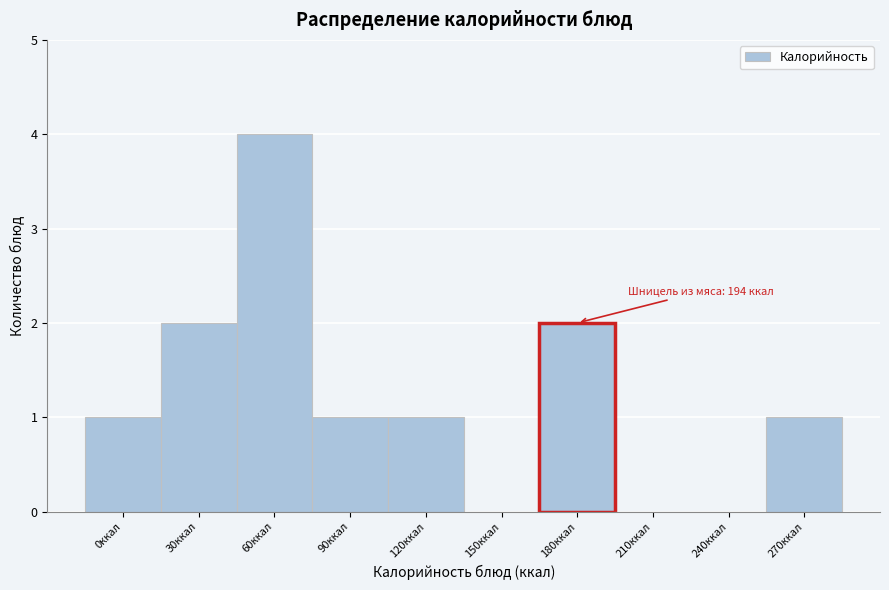

Reading left to right, list all the values displayed in this chart.

0ккал=1	30ккал=2	60ккал=4	90ккал=1	120ккал=1	150ккал=0	180ккал=2	210ккал=0	240ккал=0	270ккал=1